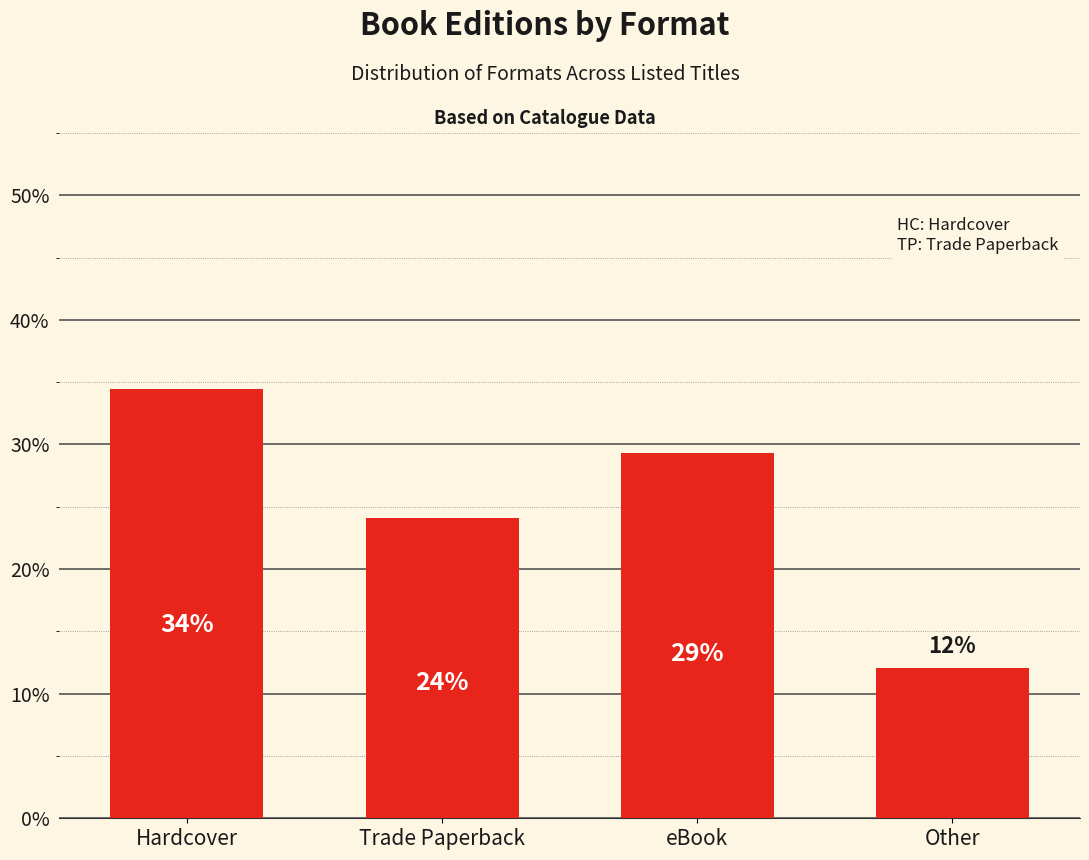

True or false: the data shows 51.8 at eBook.

False